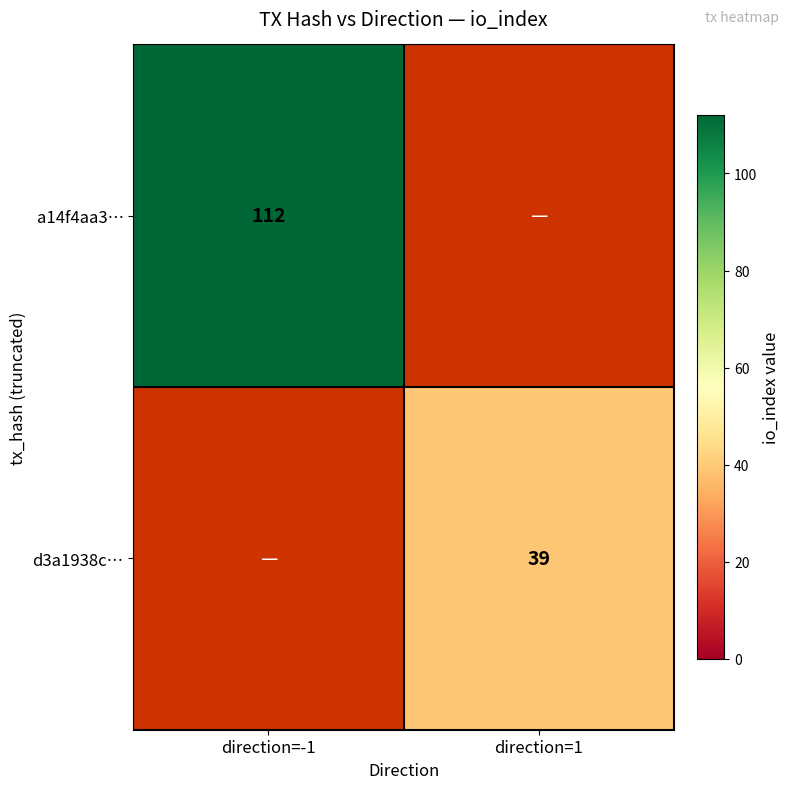

The value of d3a1938c… at direction=1 is 12. True or false?

False